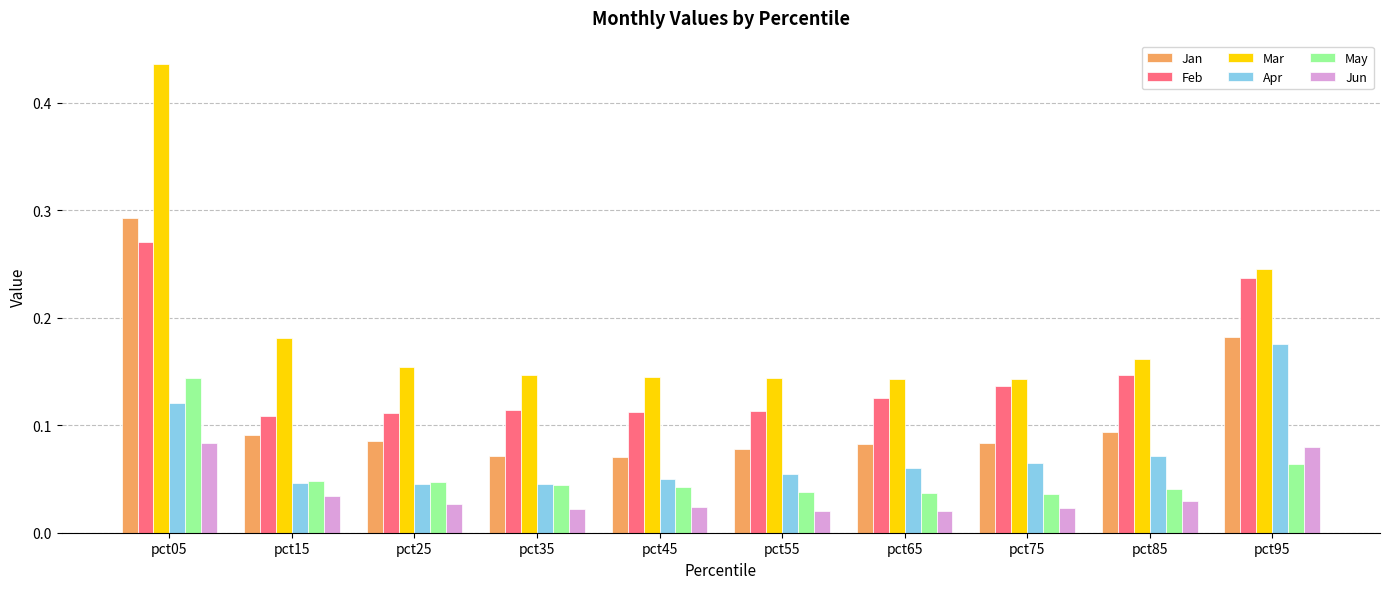

Which series has the widest spread of values?

Mar